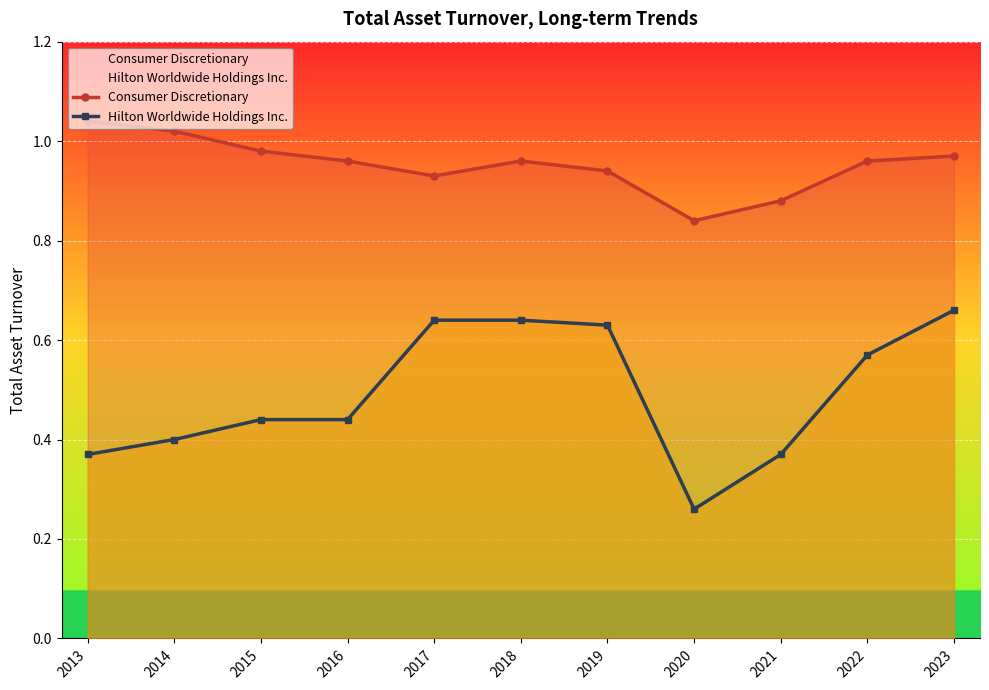

List the series in order of their peak value, lowest first.

Hilton Worldwide Holdings Inc., Consumer Discretionary